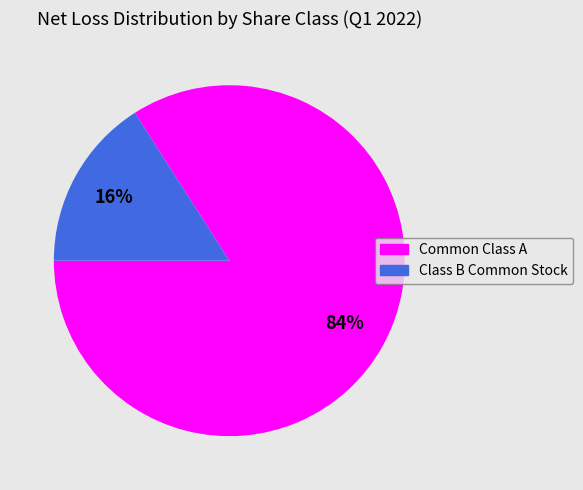

How many segments does this pie chart have?

2